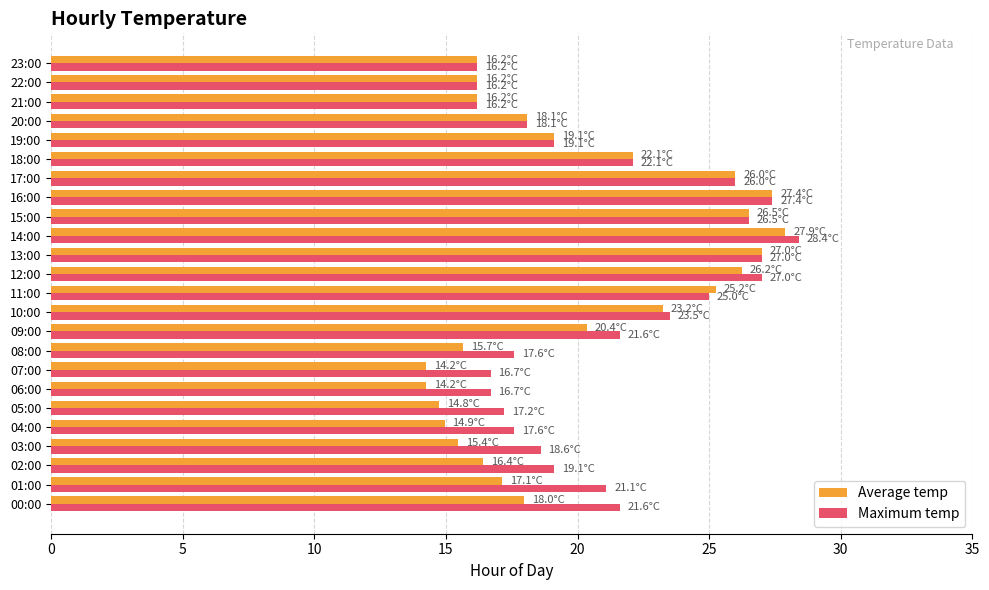

What is the sum of all Maximum temp values?

506.5